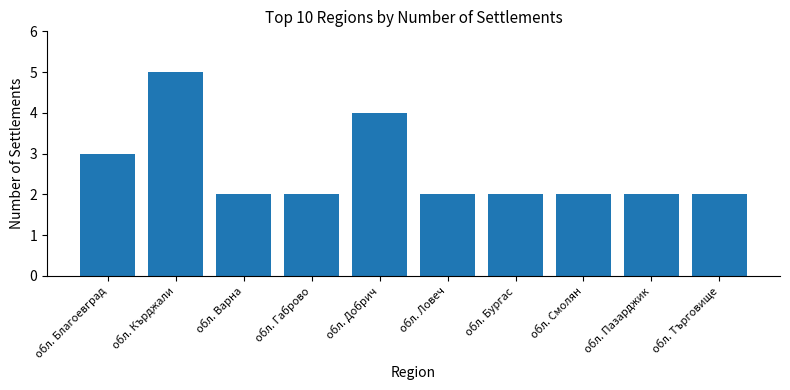

The value at обл. Смолян is 1. True or false?

False